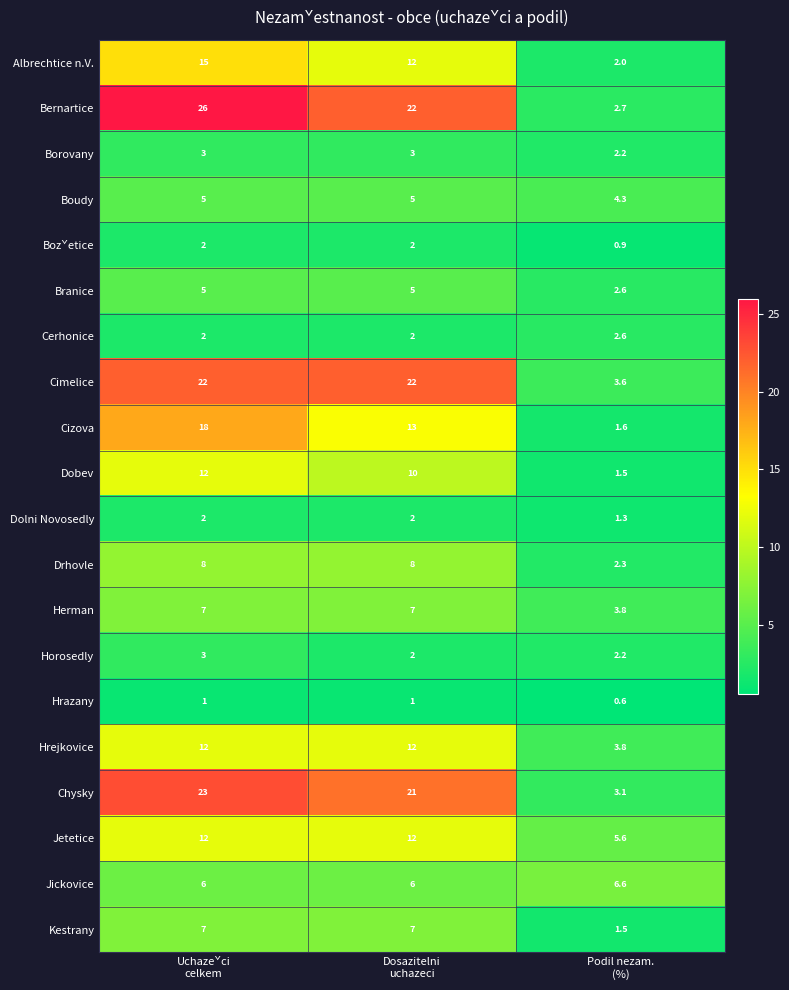

What is the minimum value for Boudy?

4.3